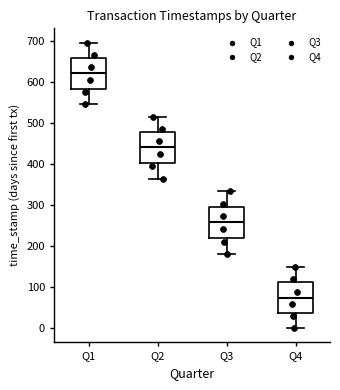

Which box's median line is the lowest?

Q4